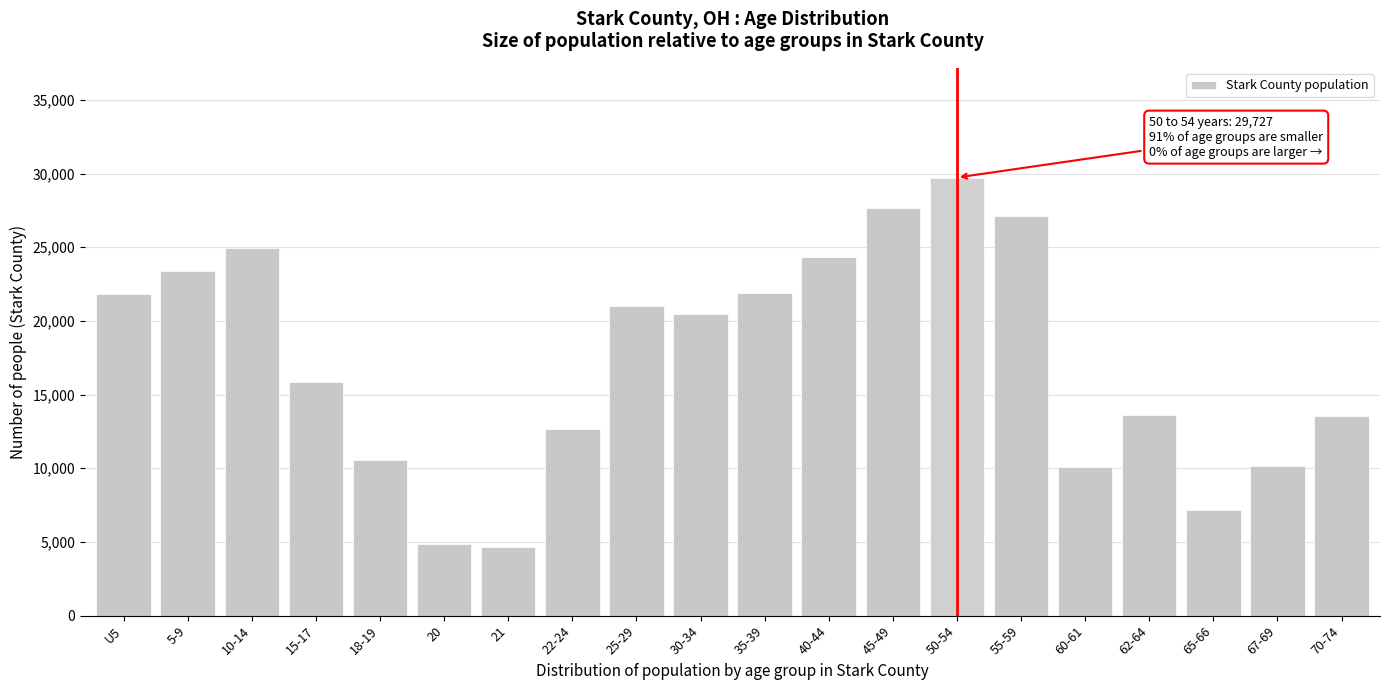

What is the difference between the maximum and minimum values?

25059